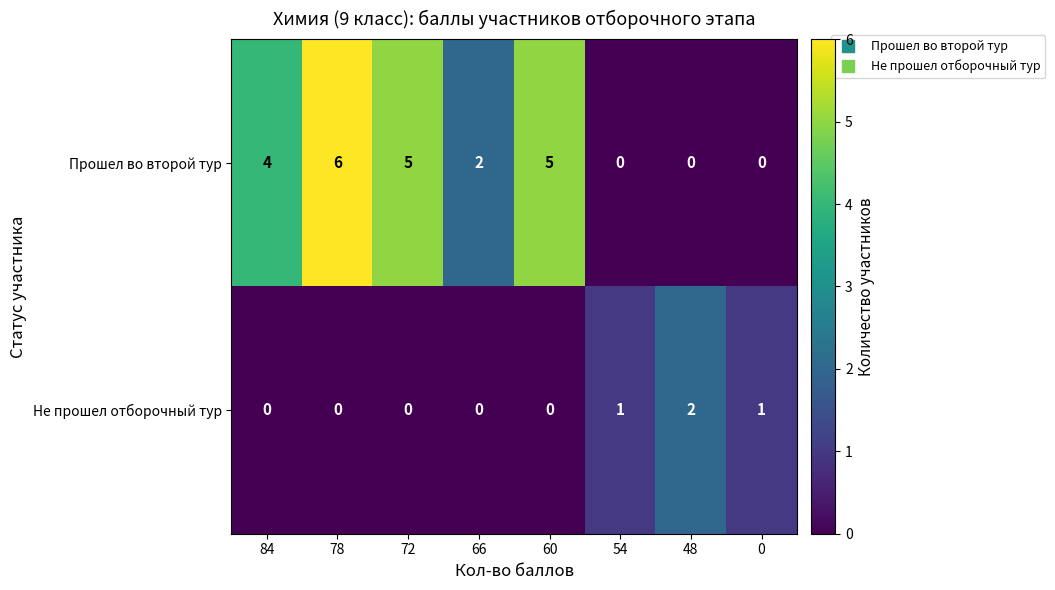

Is it true that Не прошел отборочный тур equals -1 at 66?

False